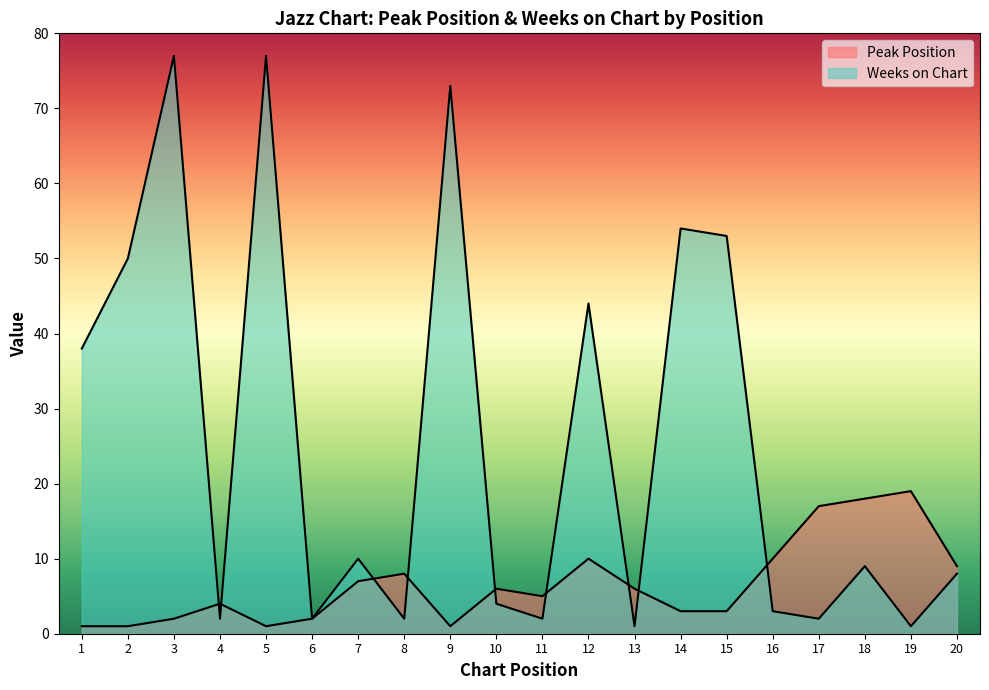

Where is the first local maximum for Peak Position?

4